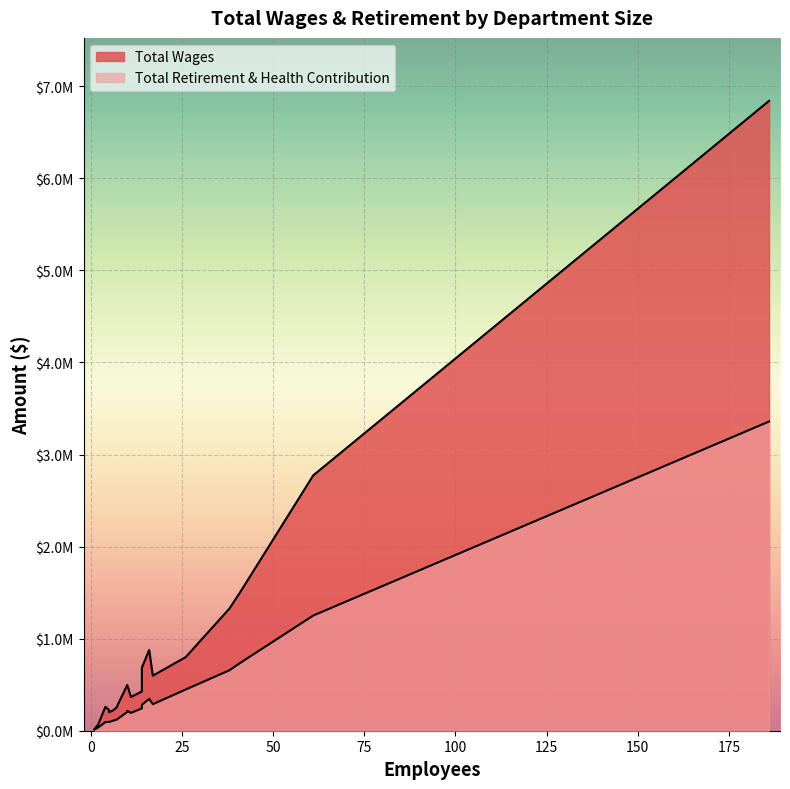

What is the greatest value displayed?

6840896